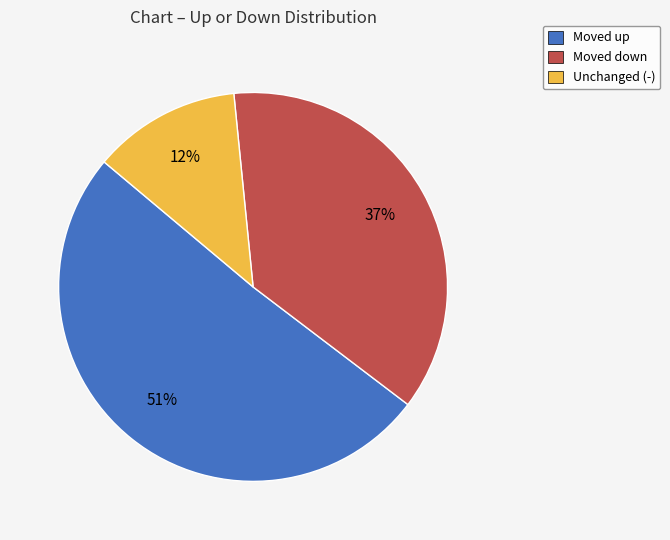

Does any single category account for the majority?

Yes